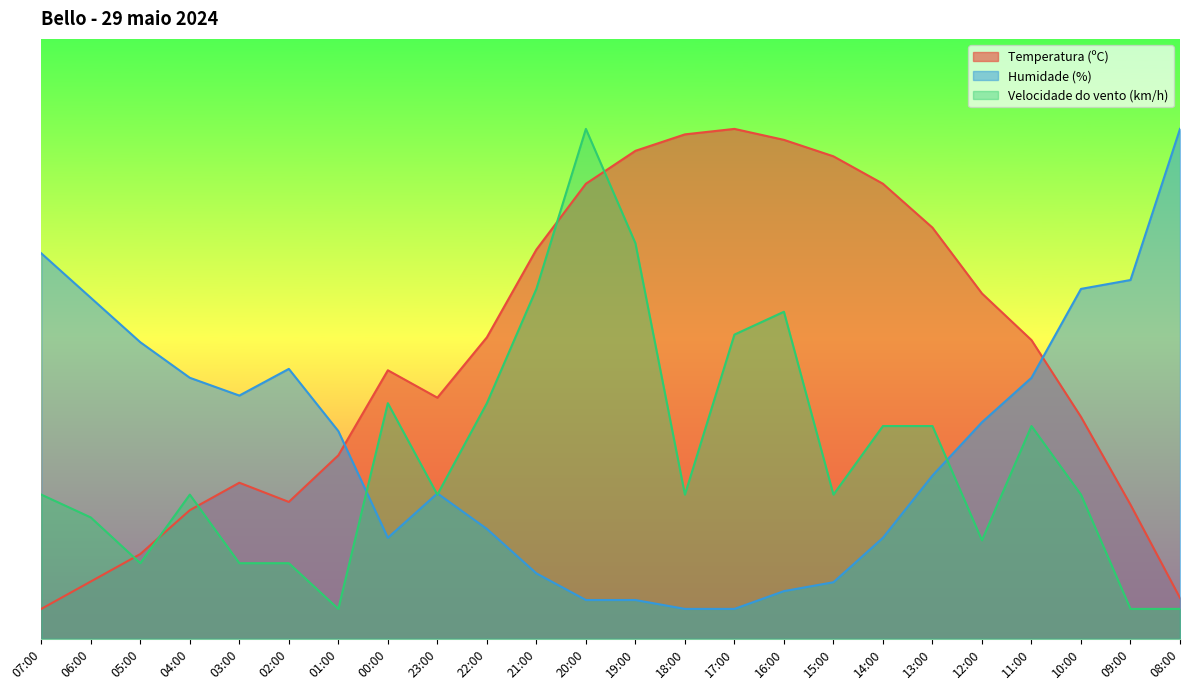

How many values in the Humidade (%) series exceed 34?

12